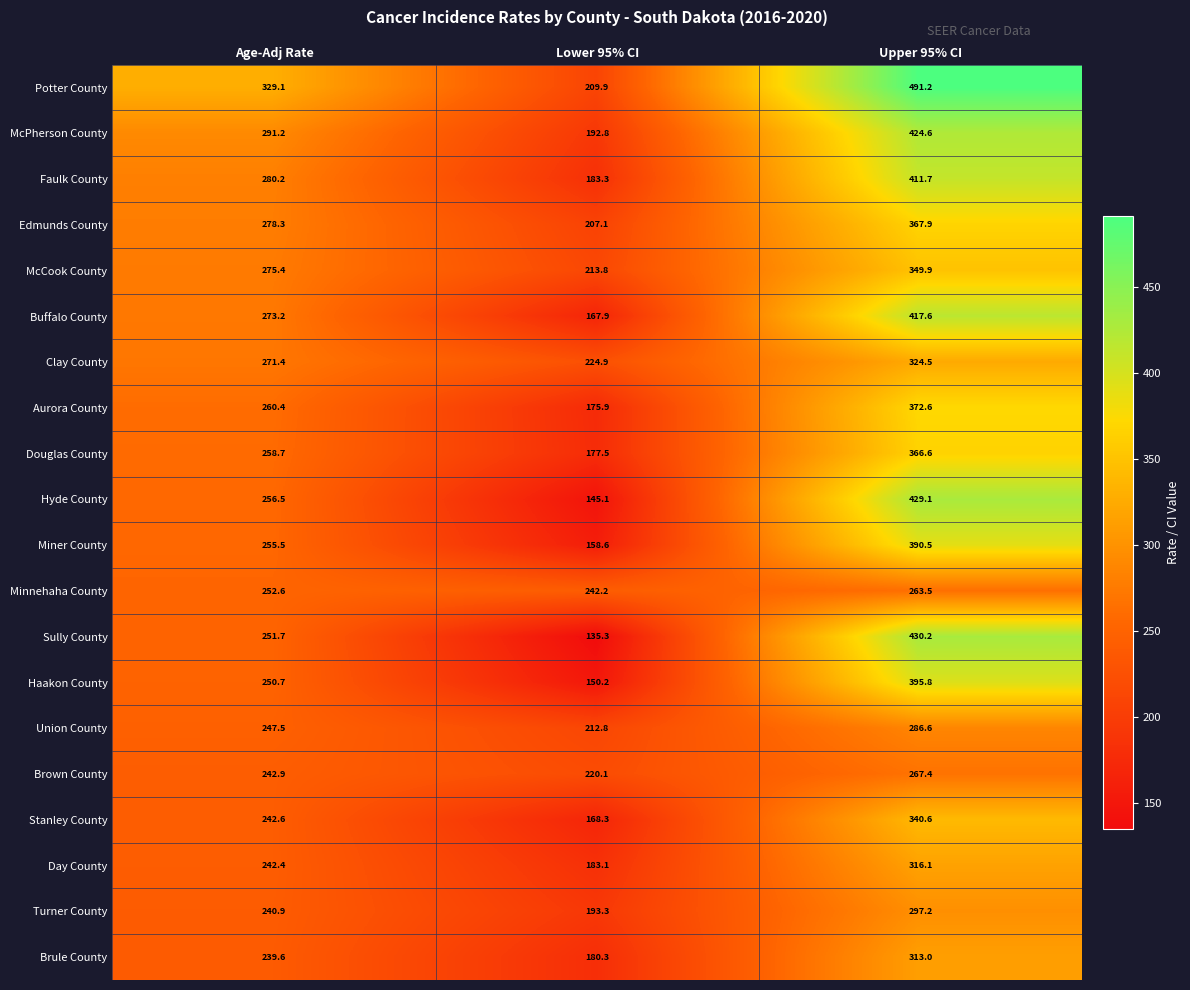

What is the average value of the McPherson County series?

302.9